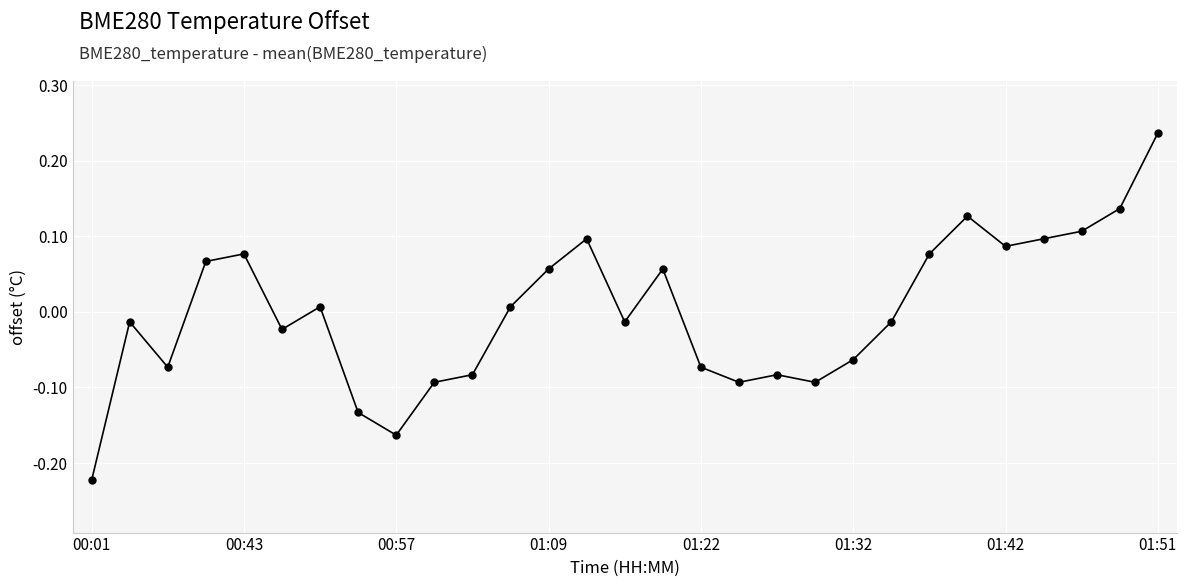

What is the difference between the maximum and minimum values?

0.5